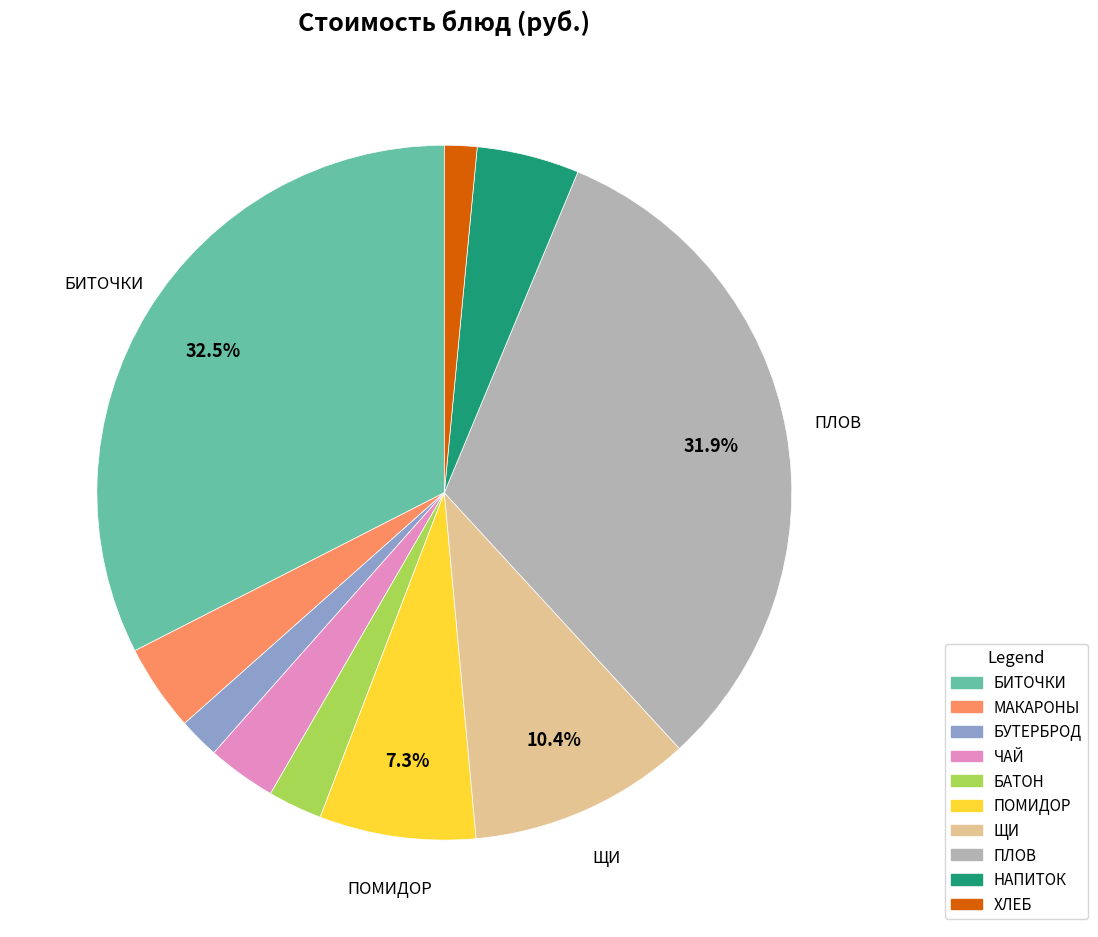

How many slices are in this pie chart?

10